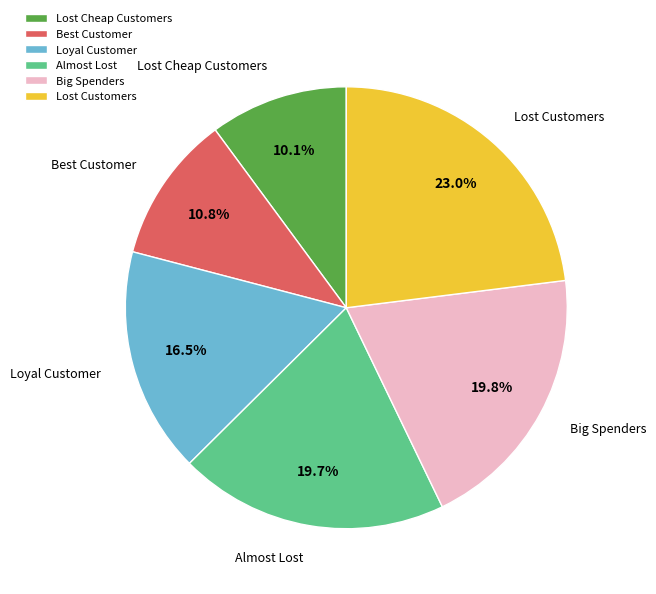

Count the number of slices in the pie.

6